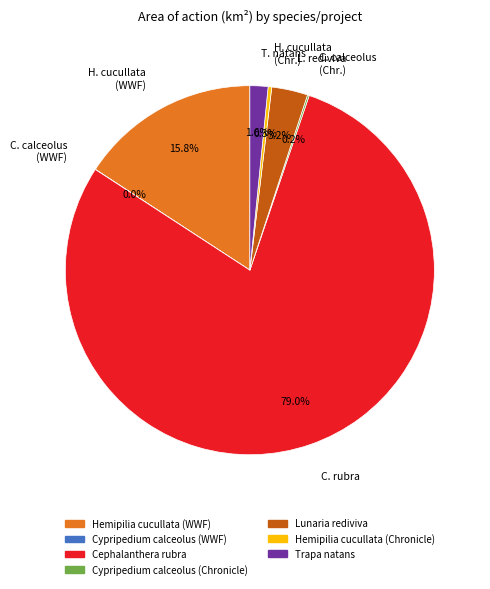

Which category has the biggest portion of the pie?

C. rubra